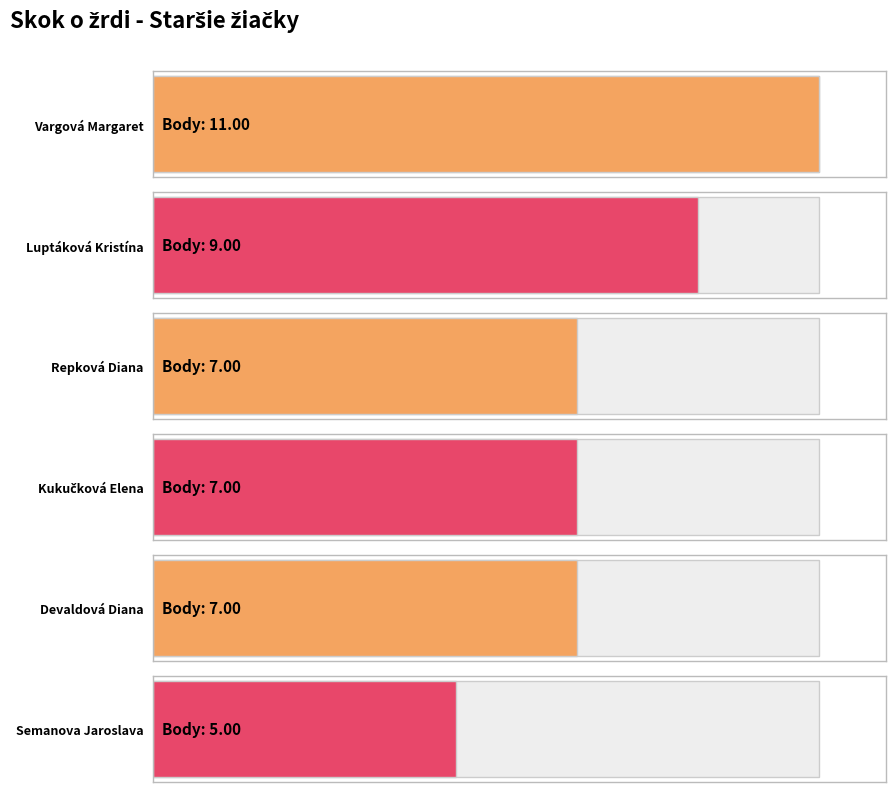

What is the sum of all values?

46